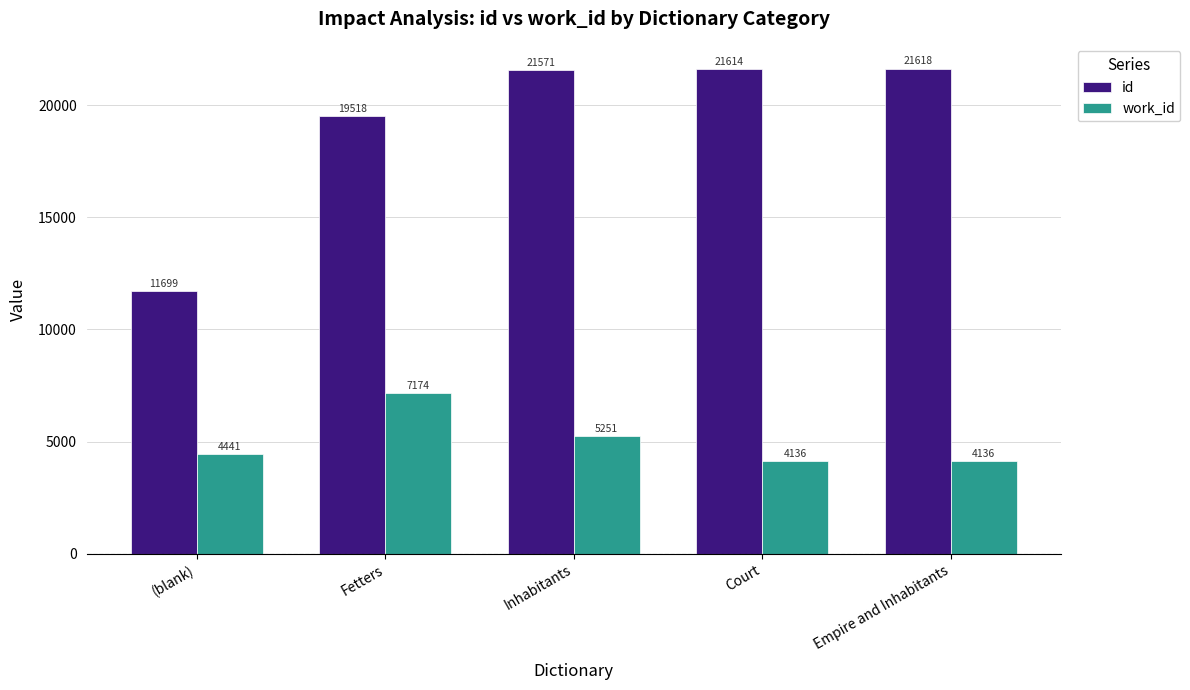

Which series has the largest total across all categories?

id